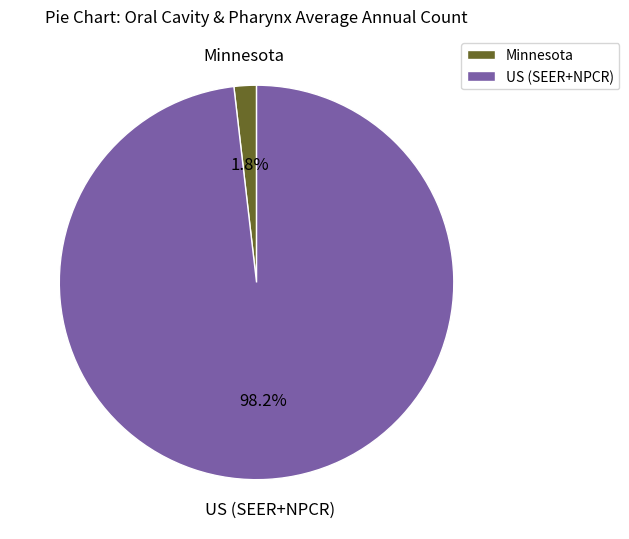

Between Minnesota and US (SEER+NPCR), which is larger?

US (SEER+NPCR)